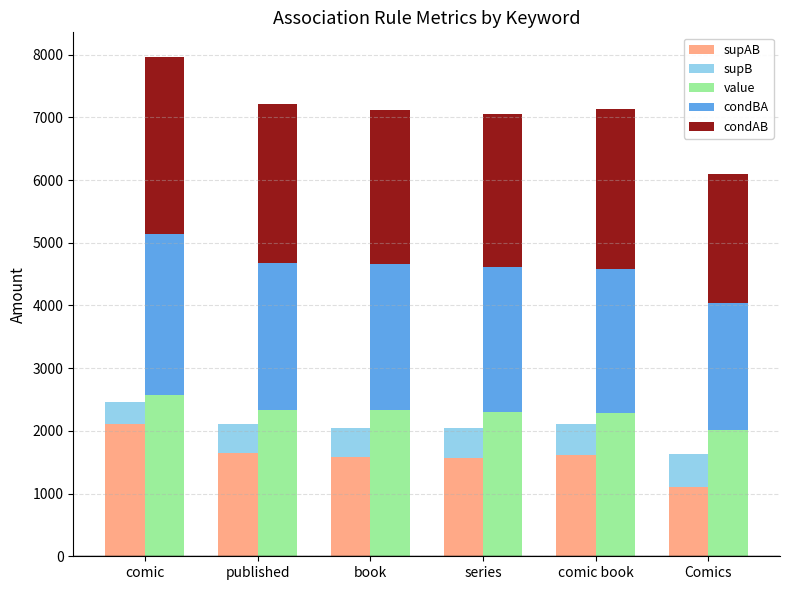

List the labels in order of supAB value, largest first.

comic, published, comic book, book, series, Comics